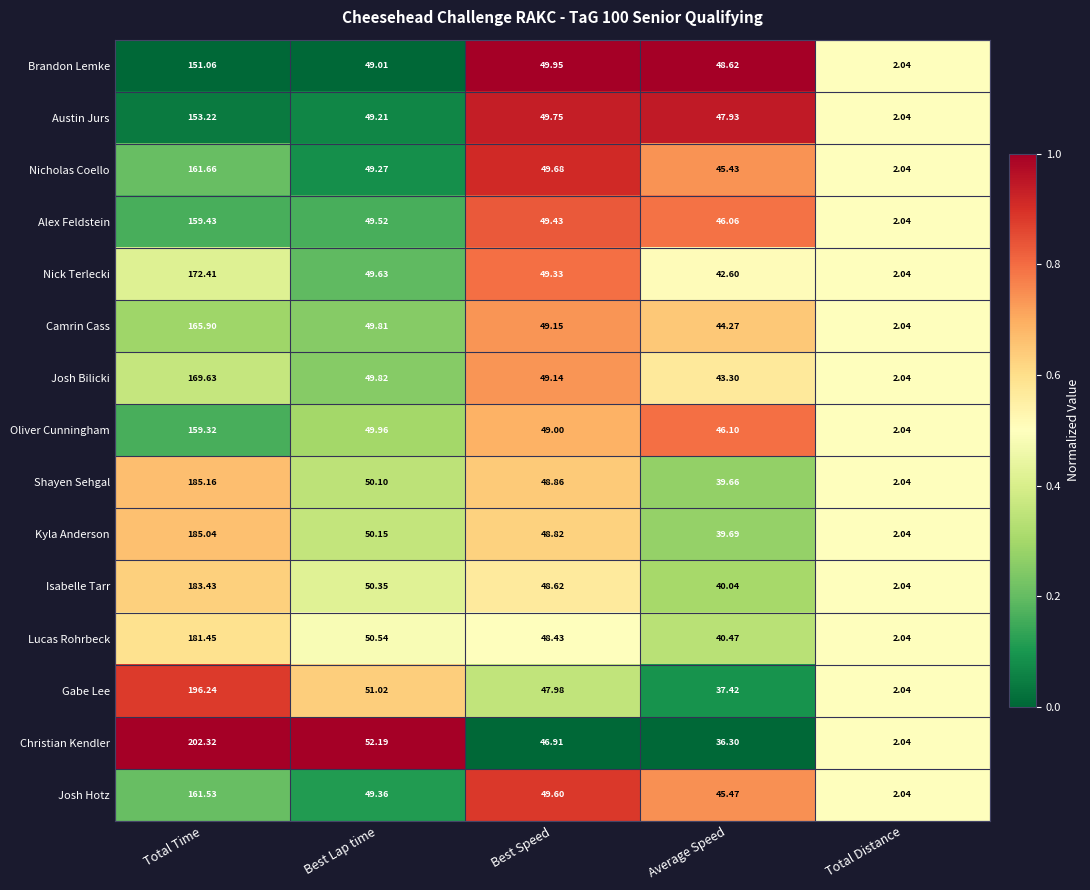

Between Total Time and Best Speed, which series saw the biggest shift?

Christian Kendler